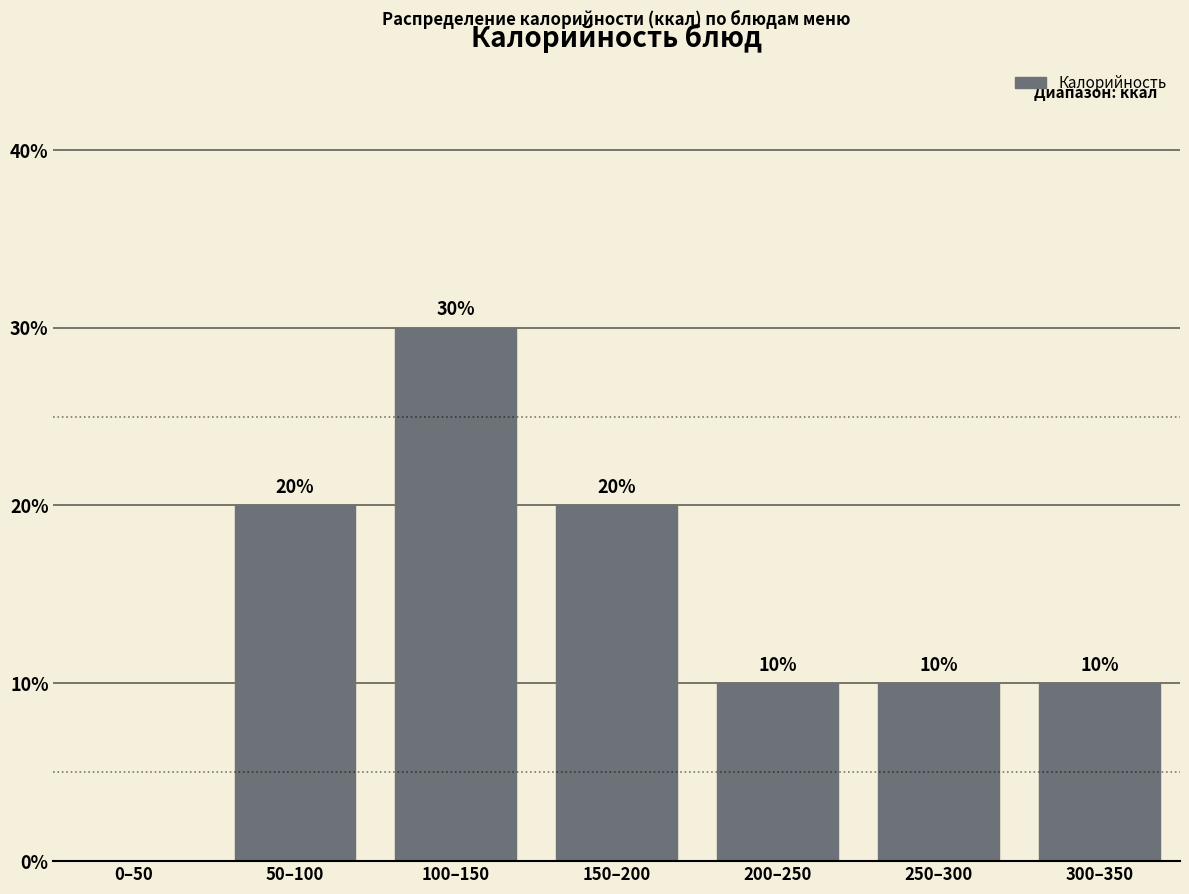

Reading right to left, list all the values displayed in this chart.

300–350=10	250–300=10	200–250=10	150–200=20	100–150=30	50–100=20	0–50=0